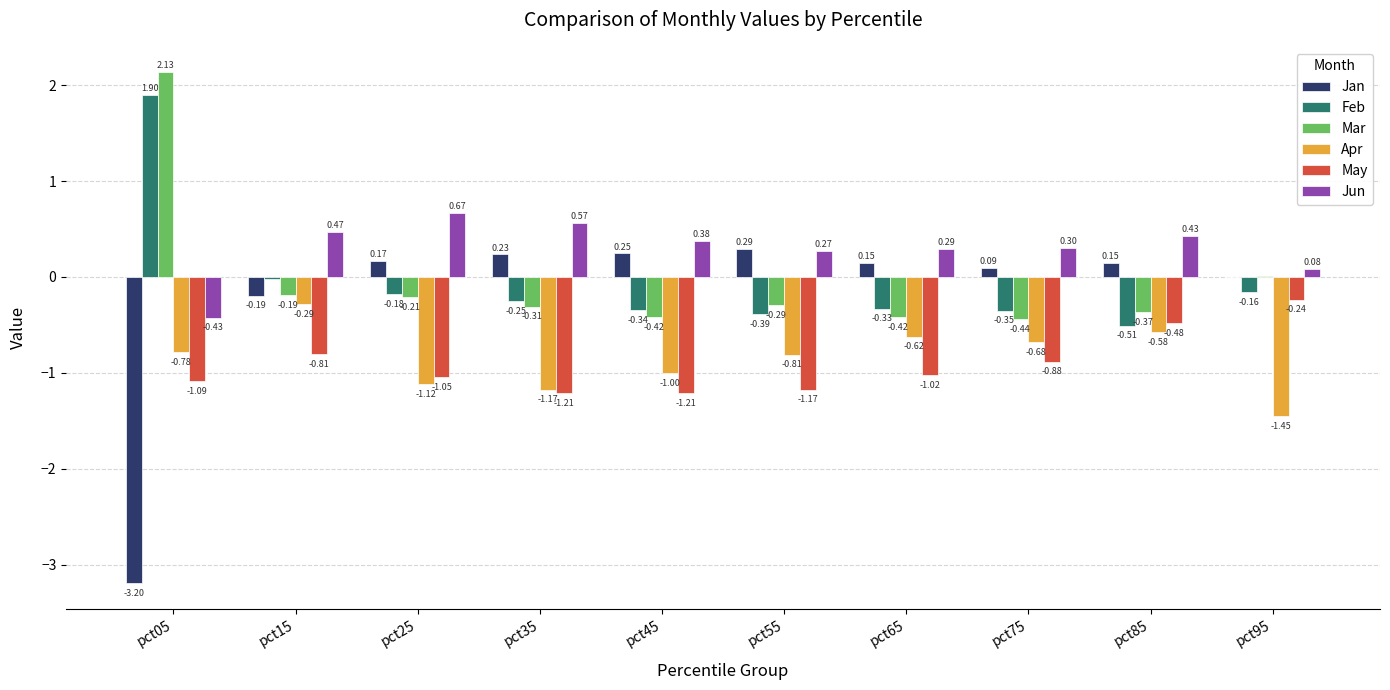

What is the sum of all Apr values?

-8.5